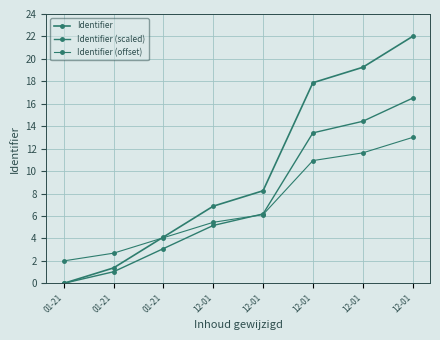

What is the minimum value for Identifier (offset)?

2.0